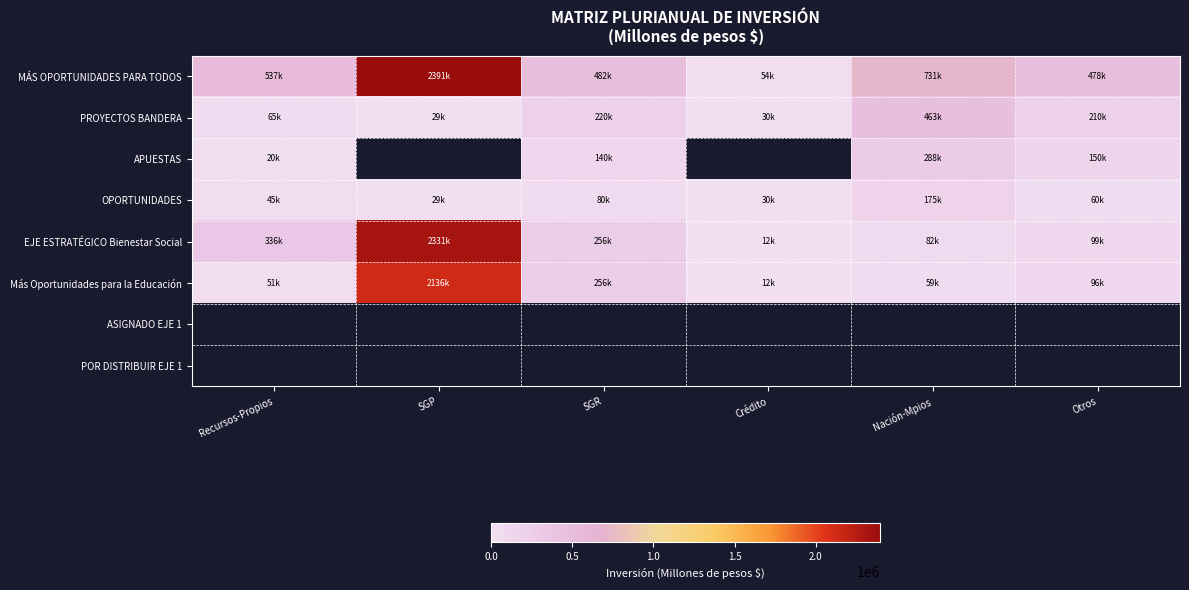

List the labels in order of MÁS OPORTUNIDADES PARA TODOS value, largest first.

SGP, Nación-Mpios, Recursos-Propios, SGR, Otros, Crédito